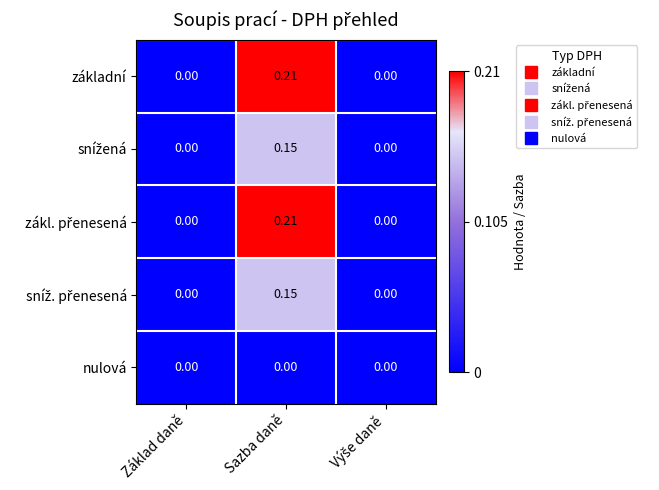

At which category is the sum across all series the highest?

Sazba daně